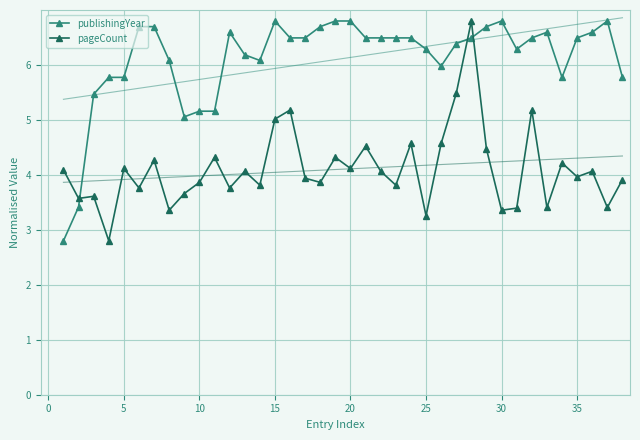

After their last crossing, which series has the higher values: pageCount or publishingYear?

publishingYear